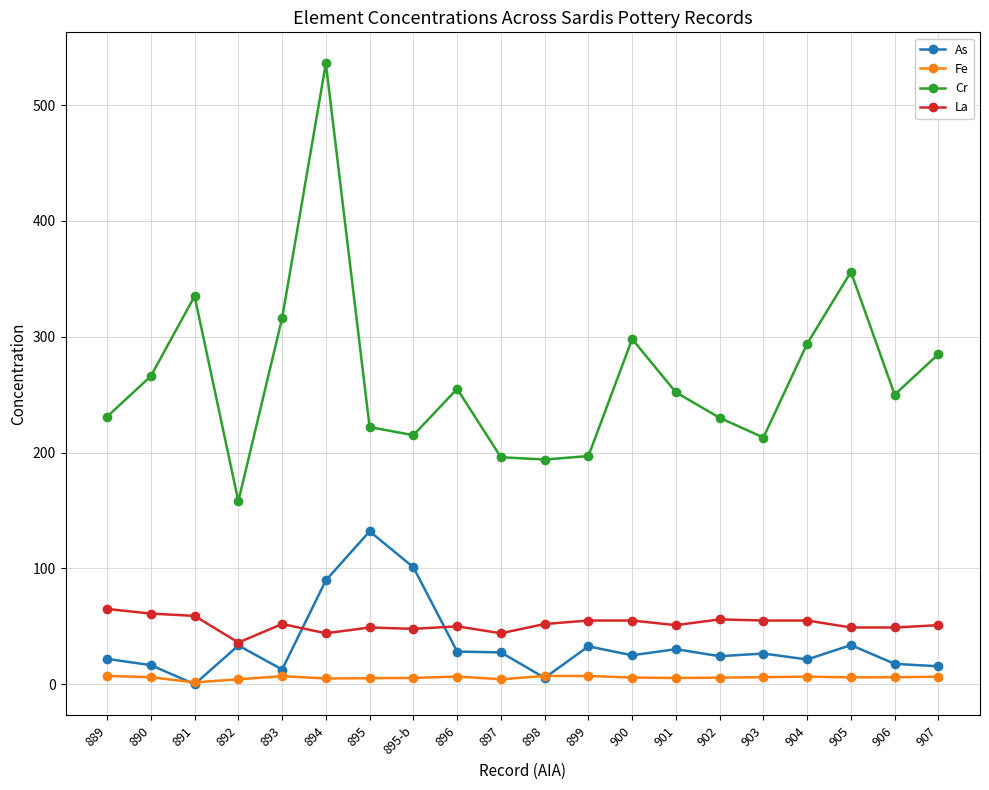

At which category is the sum across all series the highest?

894